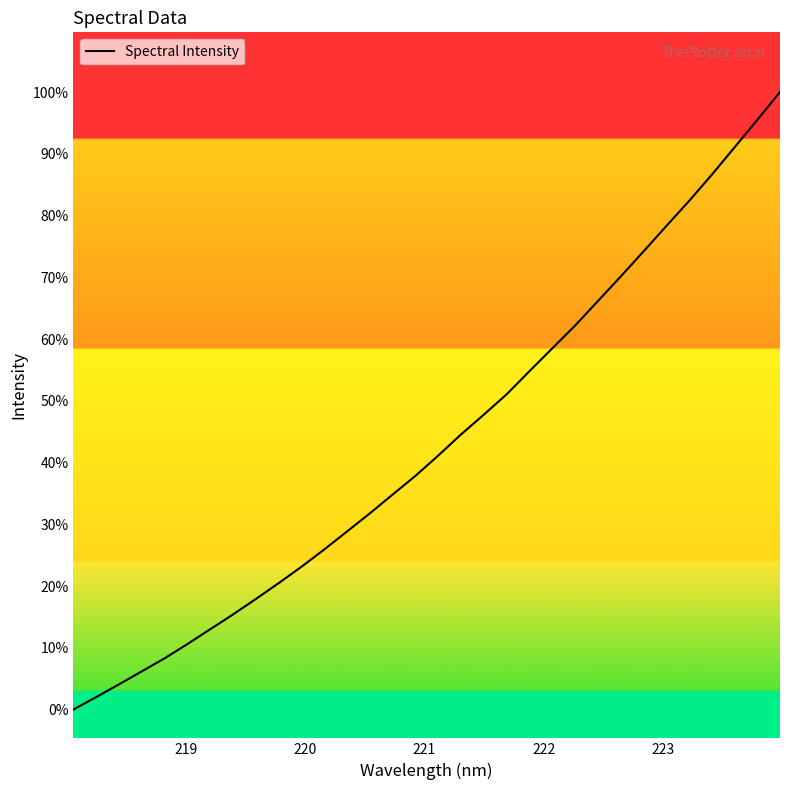

Does the chart have visible grid lines?

No